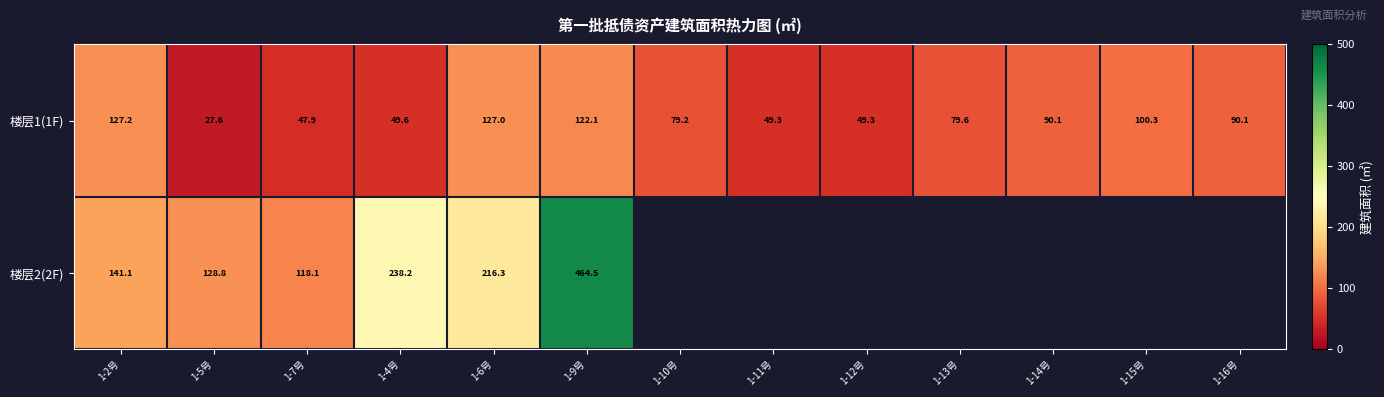

What is the maximum value for 楼层1(1F)?

127.2